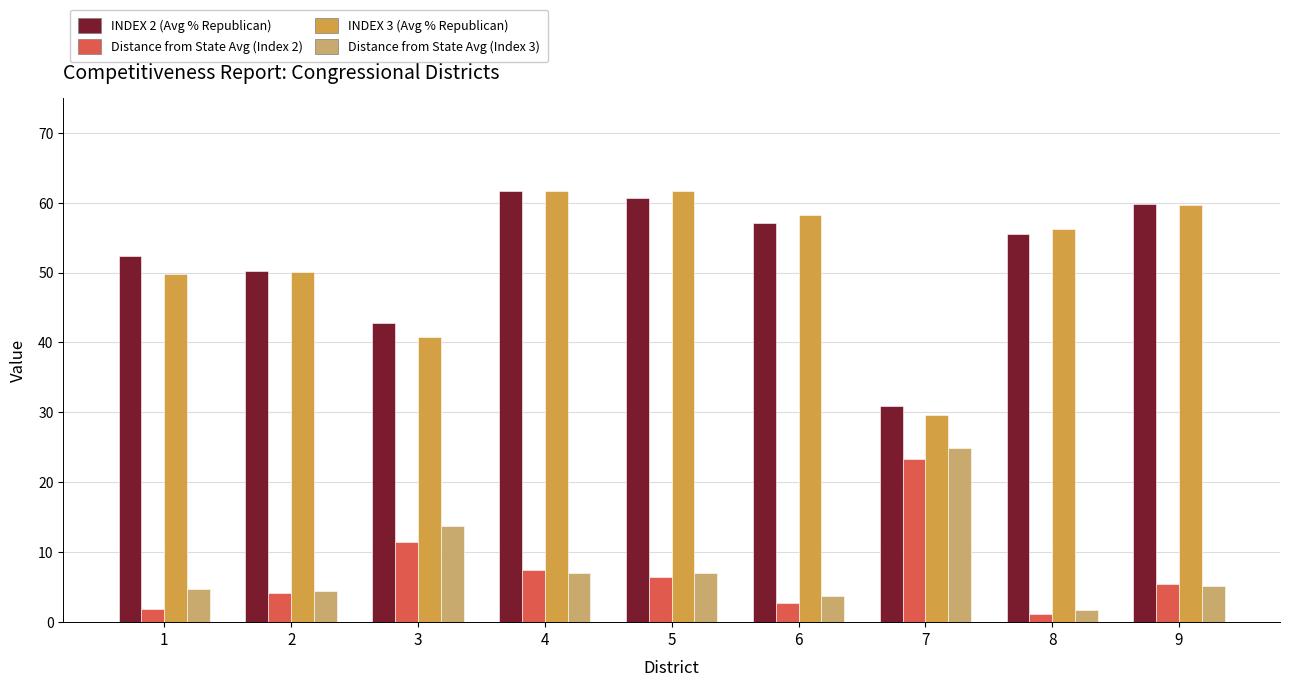

What is the difference between the INDEX 2 (Avg % Republican) values at 1 and 5?

8.3